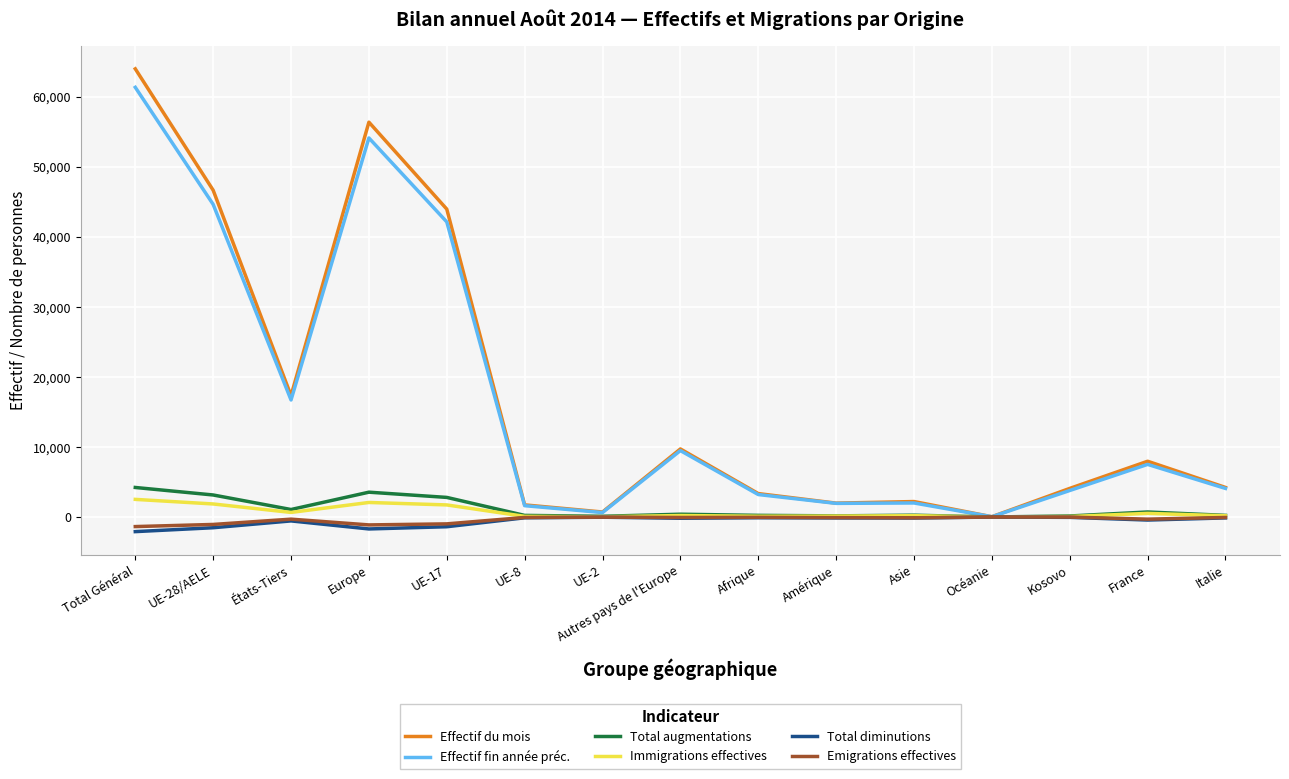

Which series has the largest total across all categories?

Effectif du mois